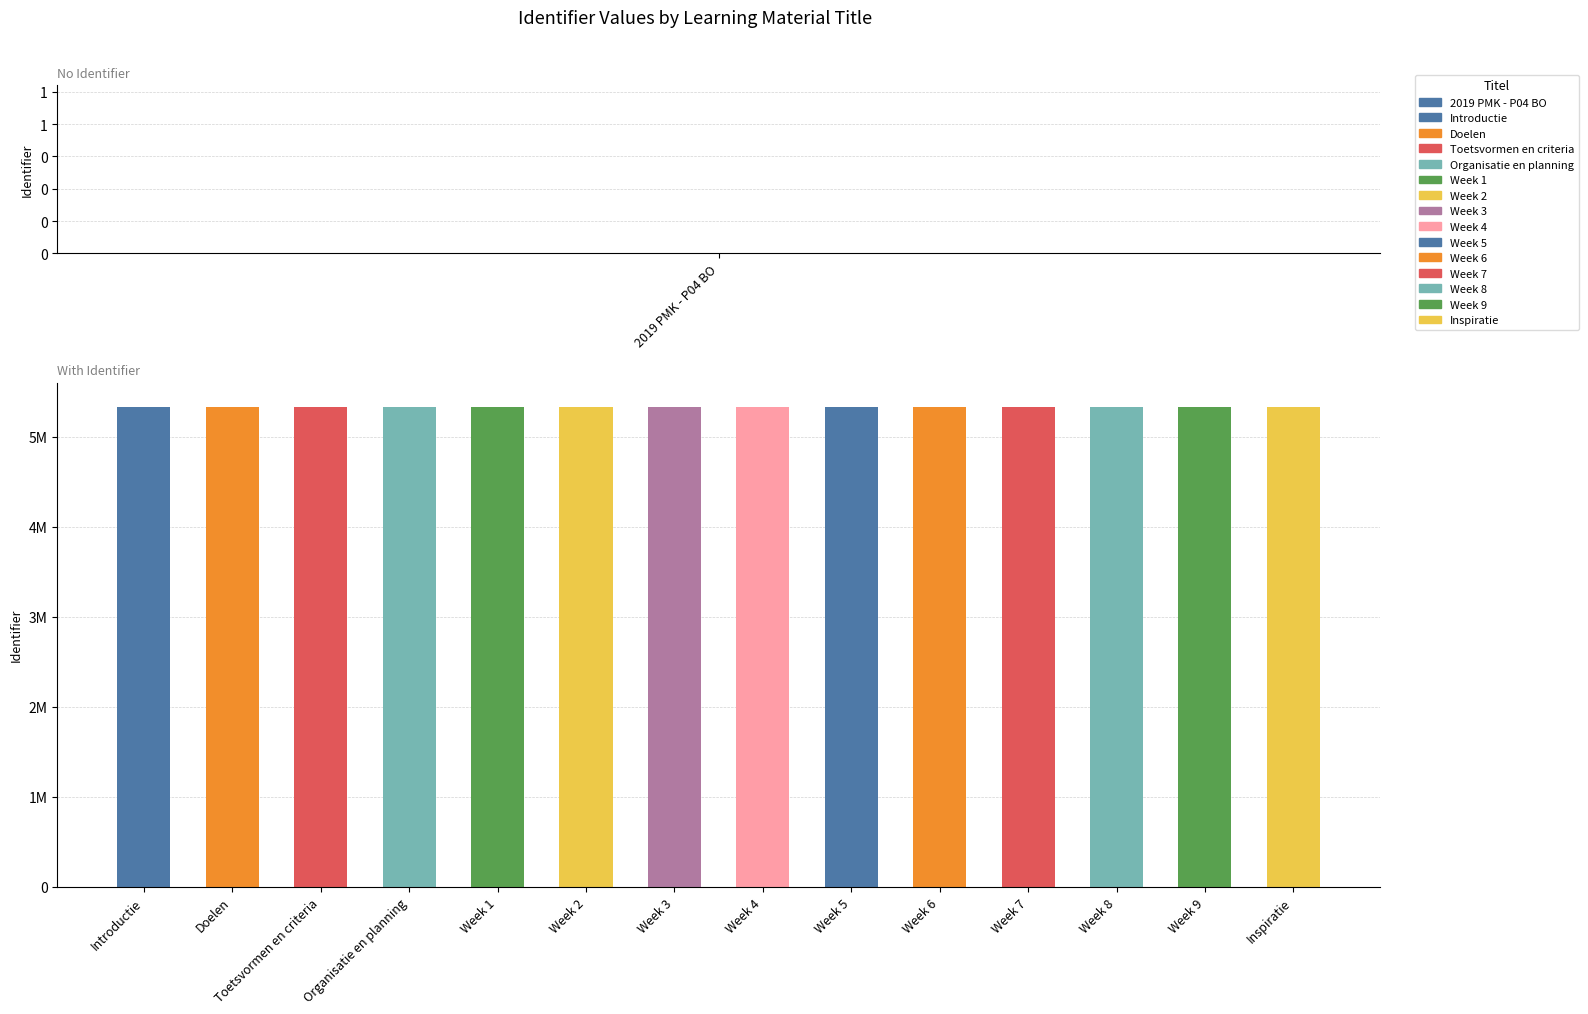

What is the value of the 9th bar from the left?

5333789